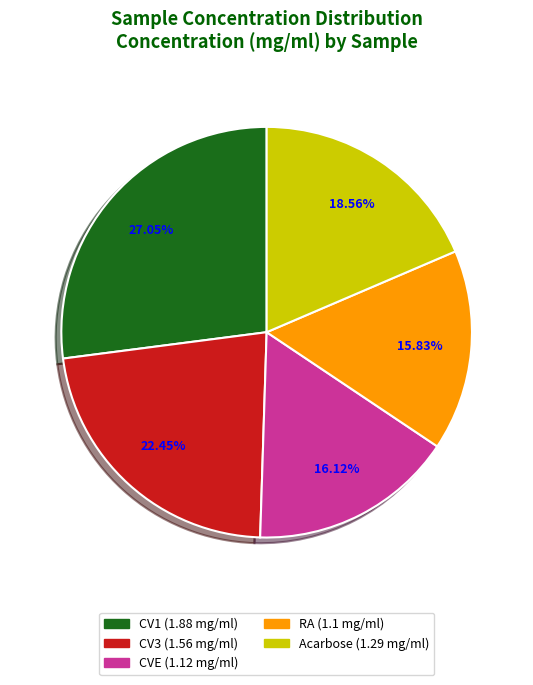

How many slices are in this pie chart?

5